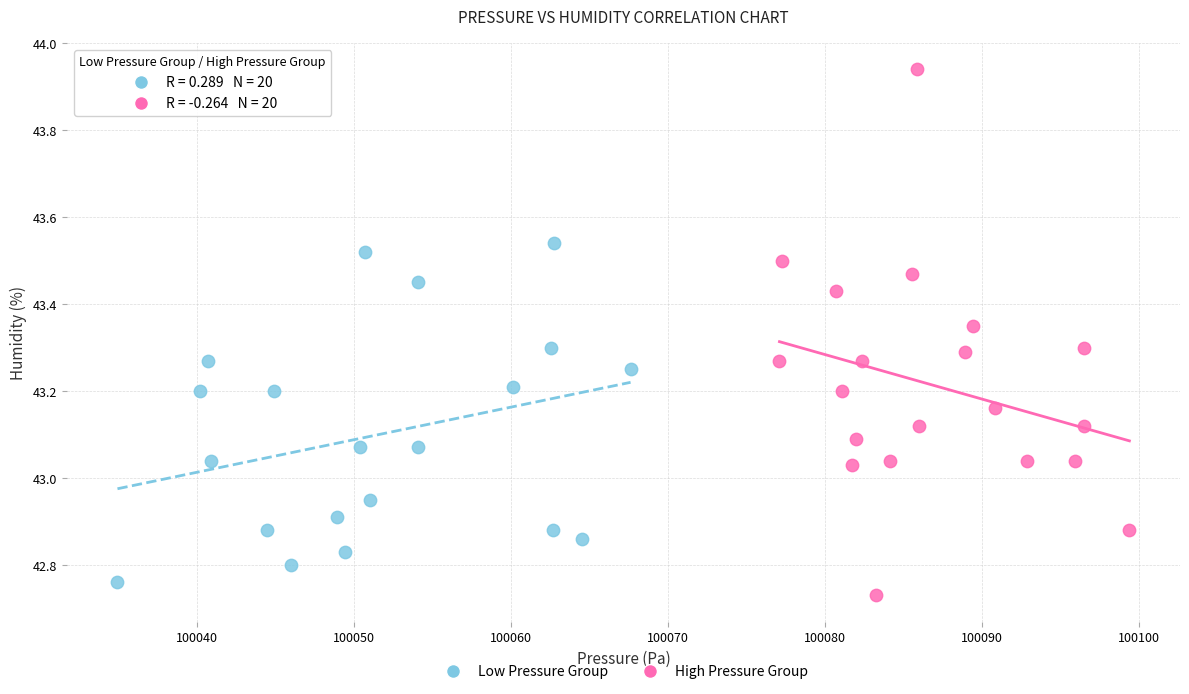

What are all the series names shown in the legend?

Low Pressure Group, High Pressure Group